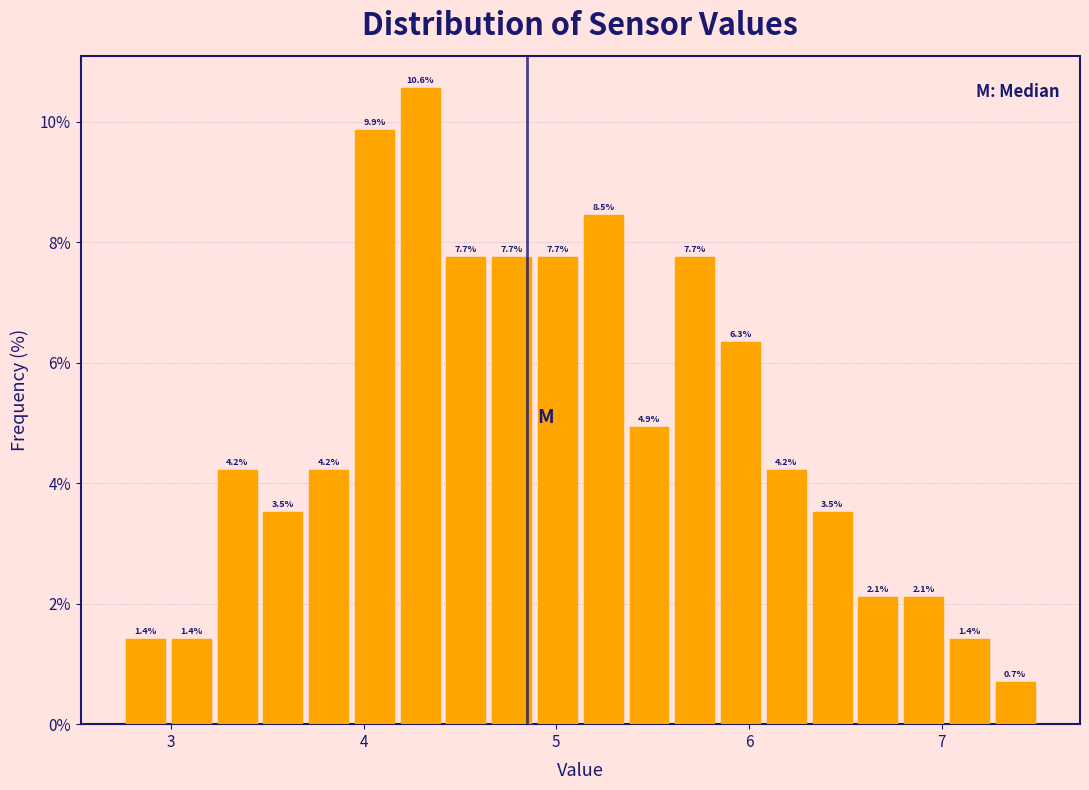

Read against the x-axis, roughly where is the centre of the tallest bar?

4.3